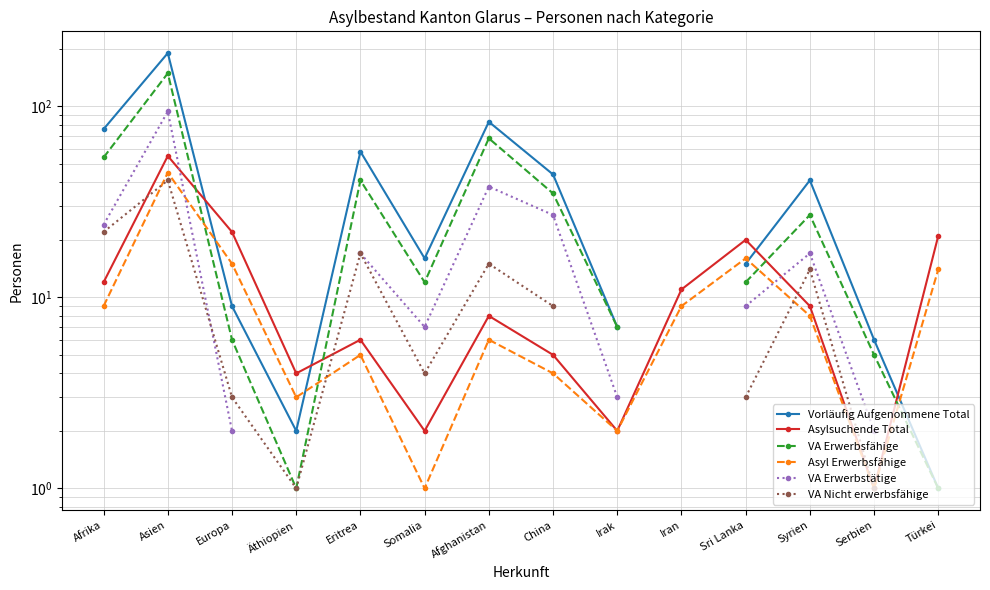

At which category does Asylsuchende Total reach its first local peak?

Asien